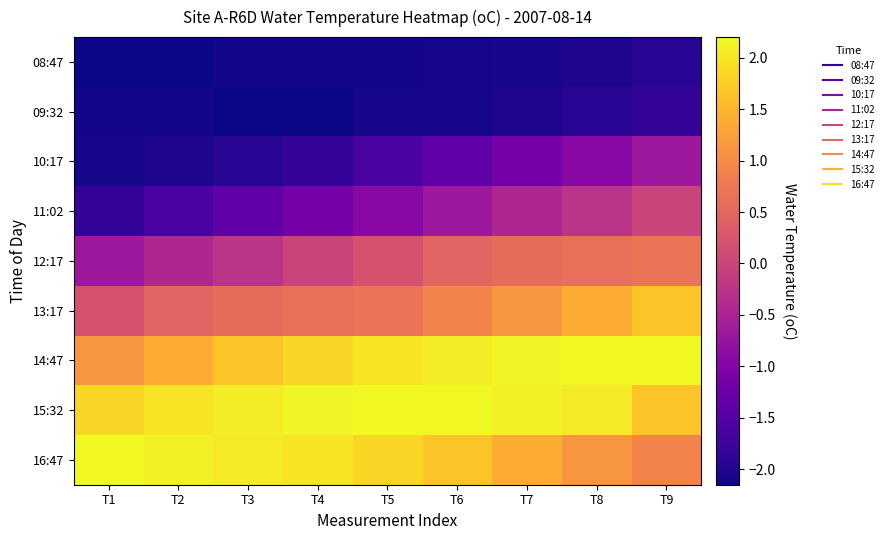

Reading left to right, what are all the values shown in this chart?

08:47: T1=-2.2	T2=-2.1	T3=-2.1	T4=-2.1	T5=-2.1	T6=-2.1	T7=-2.1	T8=-2.0	T9=-1.9
09:32: T1=-2.1	T2=-2.1	T3=-2.1	T4=-2.2	T5=-2.1	T6=-2.1	T7=-2.0	T8=-1.9	T9=-1.8
10:17: T1=-2.1	T2=-2.0	T3=-1.9	T4=-1.8	T5=-1.6	T6=-1.4	T7=-1.2	T8=-0.9	T9=-0.7
11:02: T1=-1.8	T2=-1.6	T3=-1.4	T4=-1.2	T5=-0.9	T6=-0.7	T7=-0.4	T8=-0.2	T9=-0.0
12:17: T1=-0.7	T2=-0.4	T3=-0.2	T4=-0.0	T5=0.2	T6=0.5	T7=0.6	T8=0.6	T9=0.7
13:17: T1=0.2	T2=0.5	T3=0.6	T4=0.6	T5=0.7	T6=0.9	T7=1.1	T8=1.4	T9=1.7
14:47: T1=1.1	T2=1.4	T3=1.7	T4=1.9	T5=2.0	T6=2.1	T7=2.2	T8=2.2	T9=2.2
15:32: T1=1.9	T2=2.0	T3=2.1	T4=2.2	T5=2.2	T6=2.2	T7=2.1	T8=2.1	T9=1.7
16:47: T1=2.2	T2=2.1	T3=2.1	T4=2.0	T5=1.9	T6=1.7	T7=1.4	T8=1.1	T9=0.9